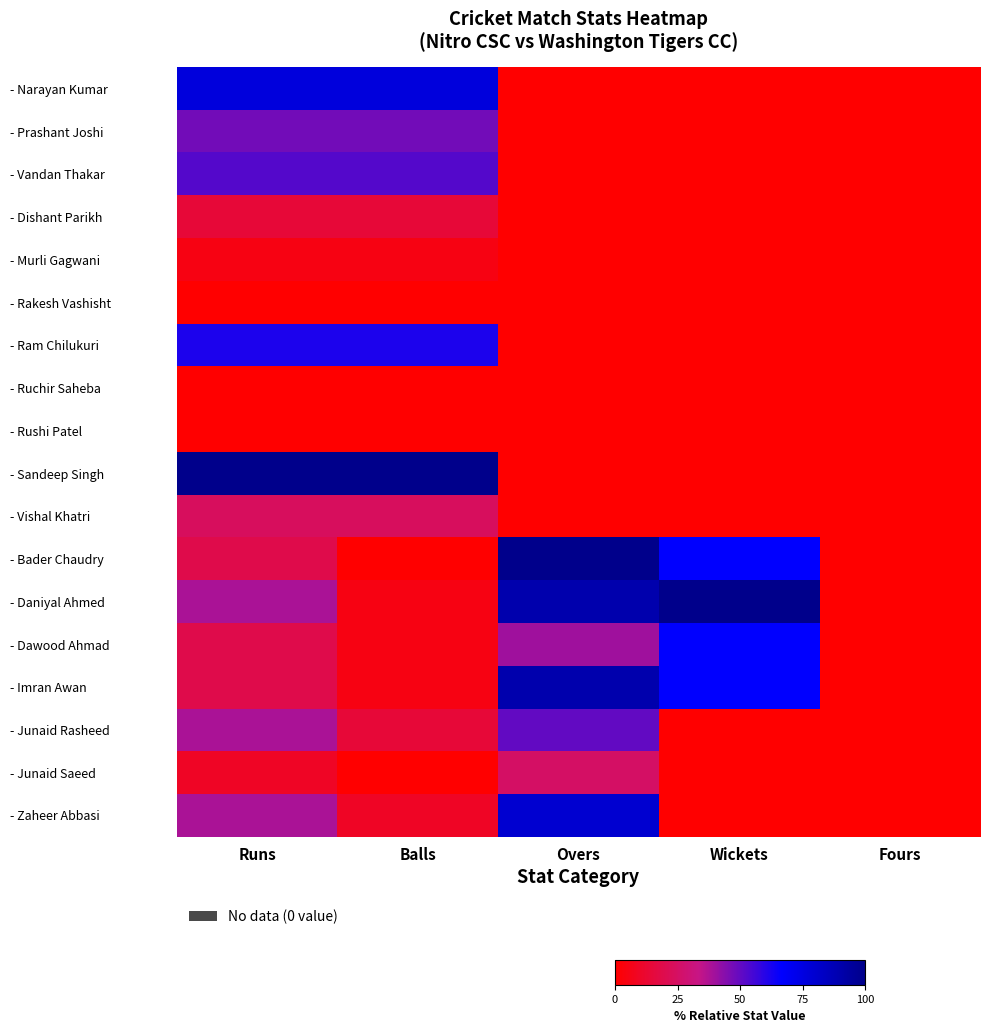

Rank the series by their maximum value, from lowest to highest.

- Rakesh Vashisht, - Ruchir Saheba, - Rushi Patel, - Murli Gagwani, - Dishant Parikh, - Vishal Khatri, - Junaid Saeed, - Prashant Joshi, - Junaid Rasheed, - Vandan Thakar, - Ram Chilukuri, - Dawood Ahmad, - Narayan Kumar, - Zaheer Abbasi, - Imran Awan, - Sandeep Singh, - Bader Chaudry, - Daniyal Ahmed